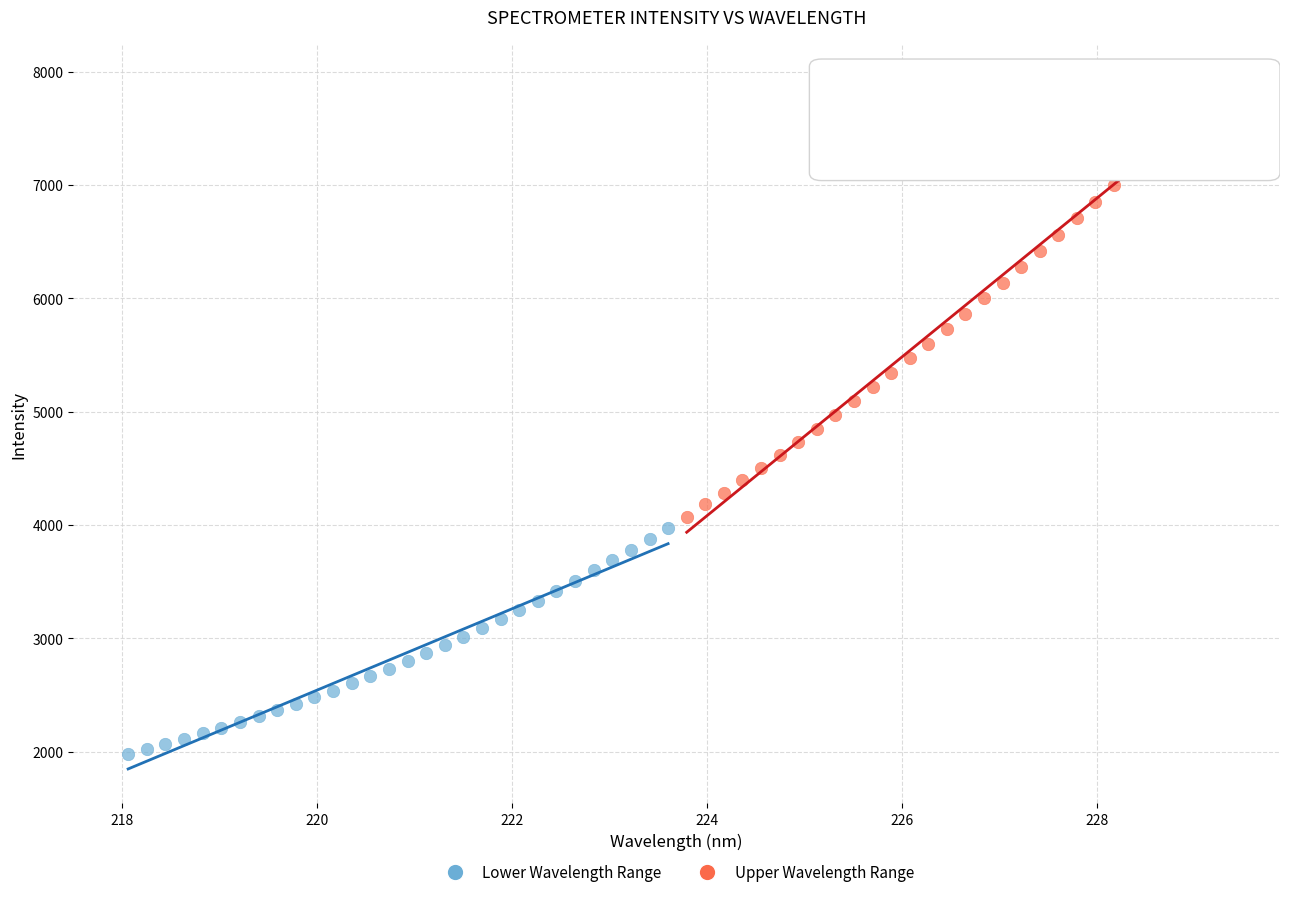

Which series has the widest spread of Y values?

Upper Wavelength Range